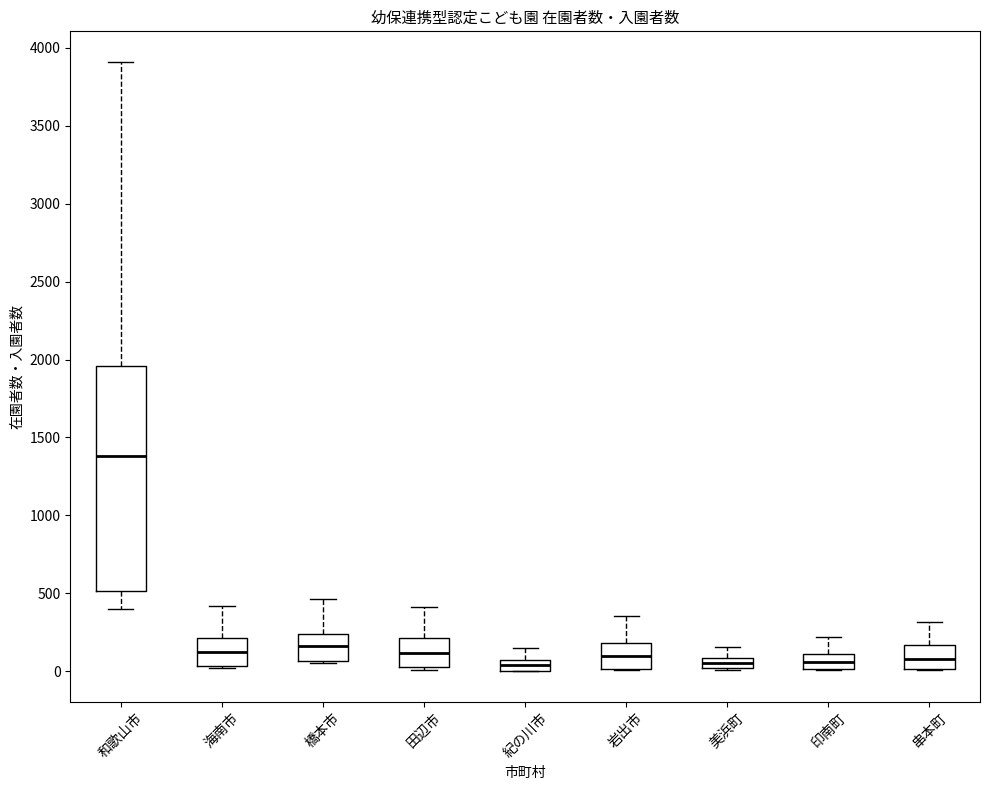

Where is the lower edge of the box for 田辺市 on the y-axis? The values are not printed on the chart, so give them approximately, as read against the axis.

50